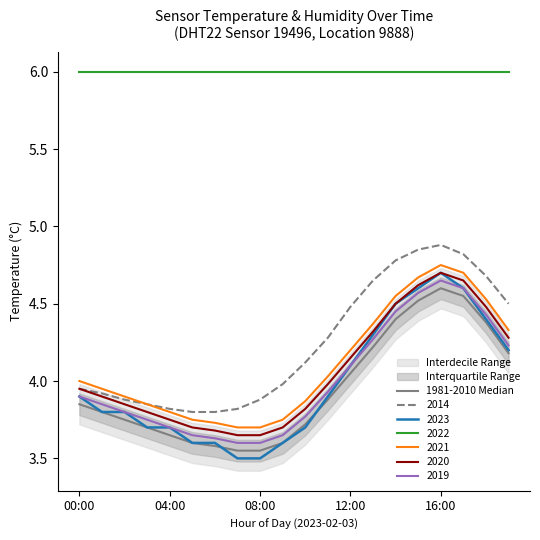

True or false: 2021 and 2022 cross at least once.

False